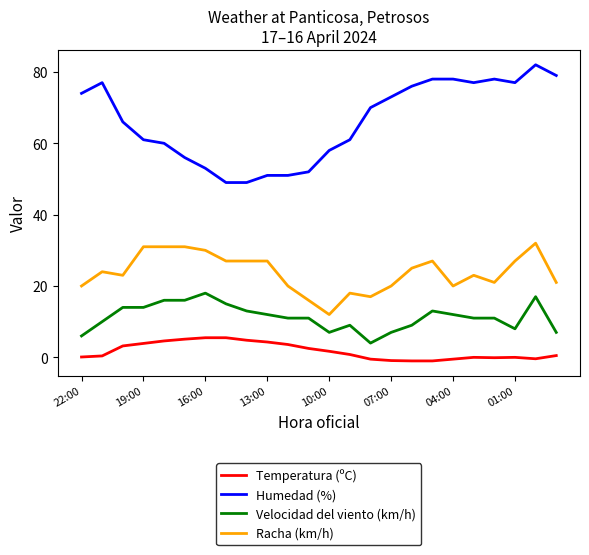

True or false: Racha (km/h) has more than 0 interior local peaks.

True